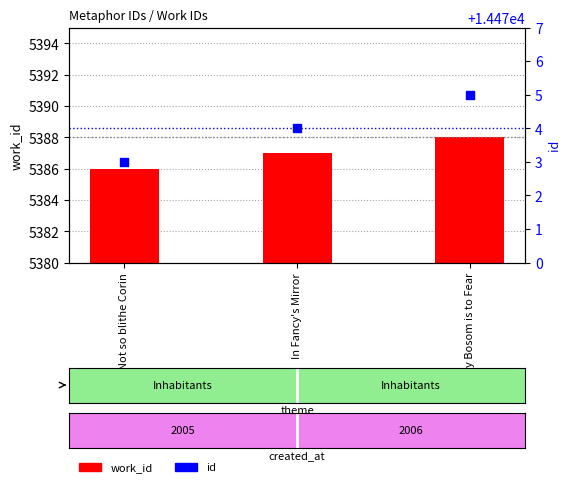

Which series has the widest spread of Y values?

work_id